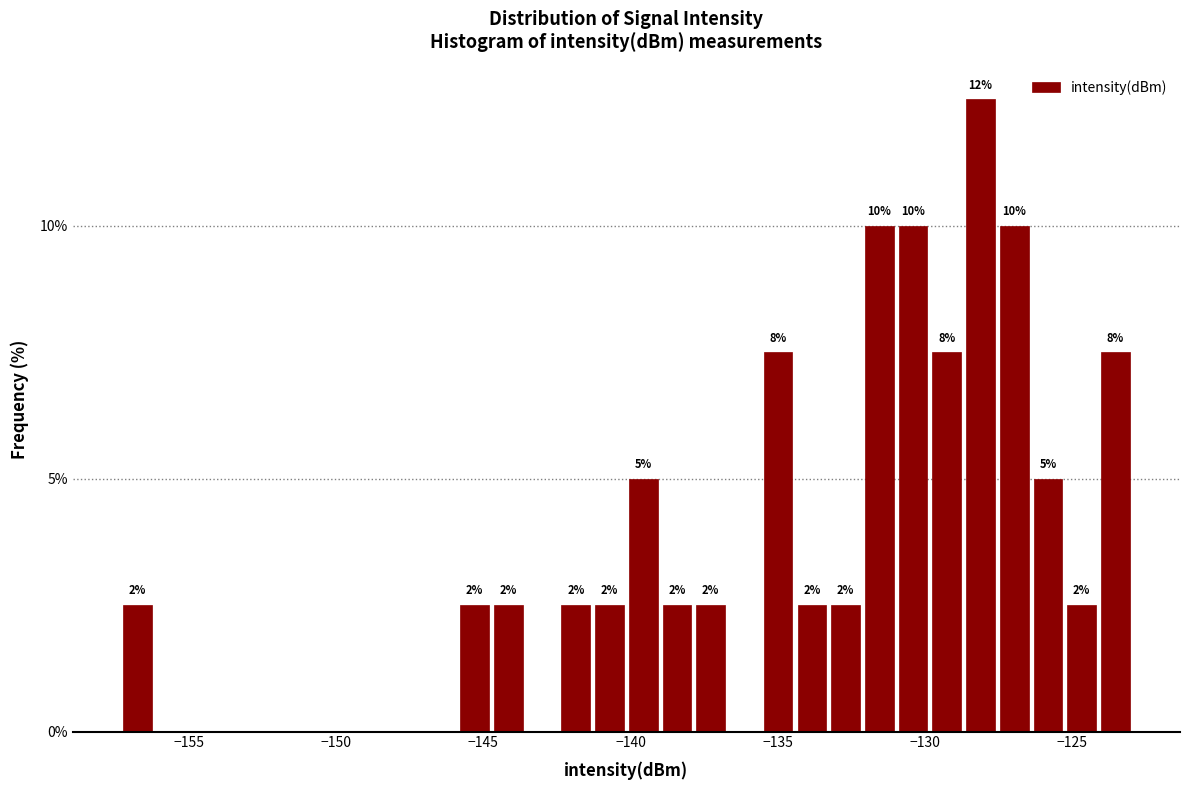

Read against the x-axis, roughly where is the centre of the tallest bar?

-128.0